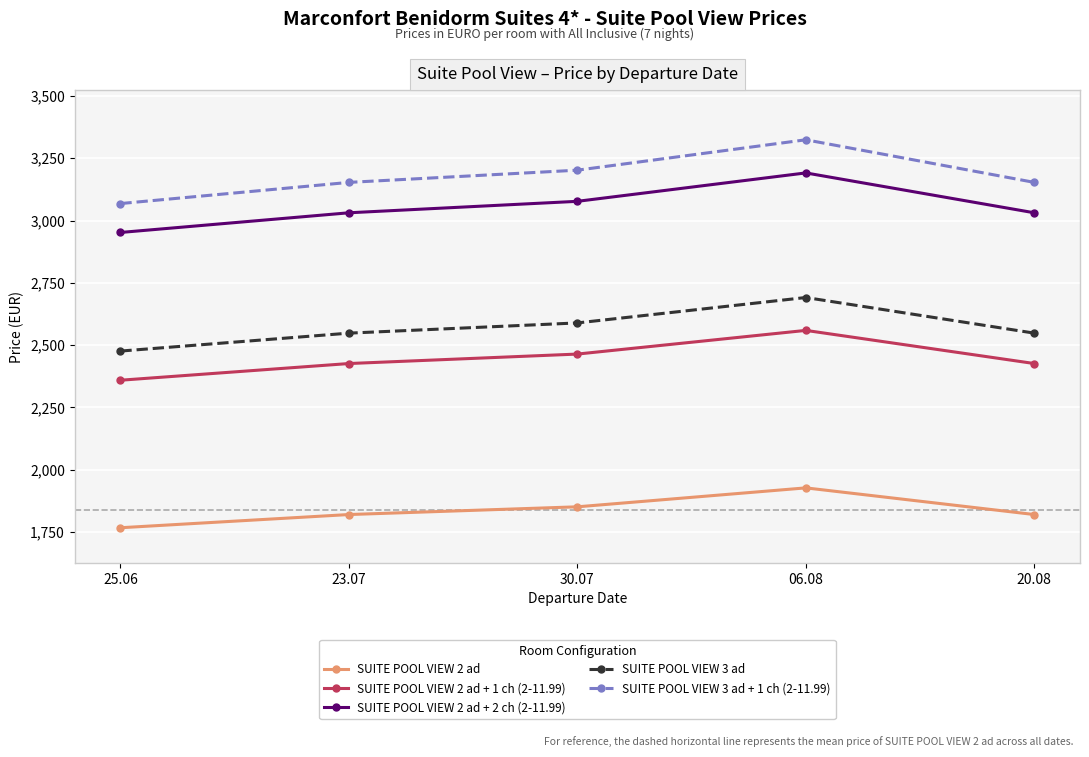

How many values in the SUITE POOL VIEW 2 ad + 2 ch (2-11.99) series are below 3031?

1